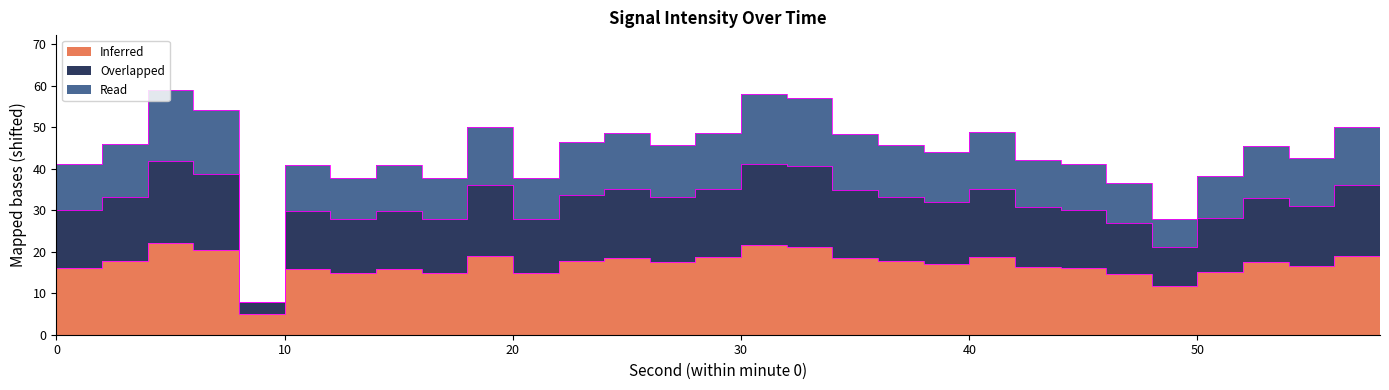

In Read, how many points are higher than both neighbors (excluding endpoints)?

8